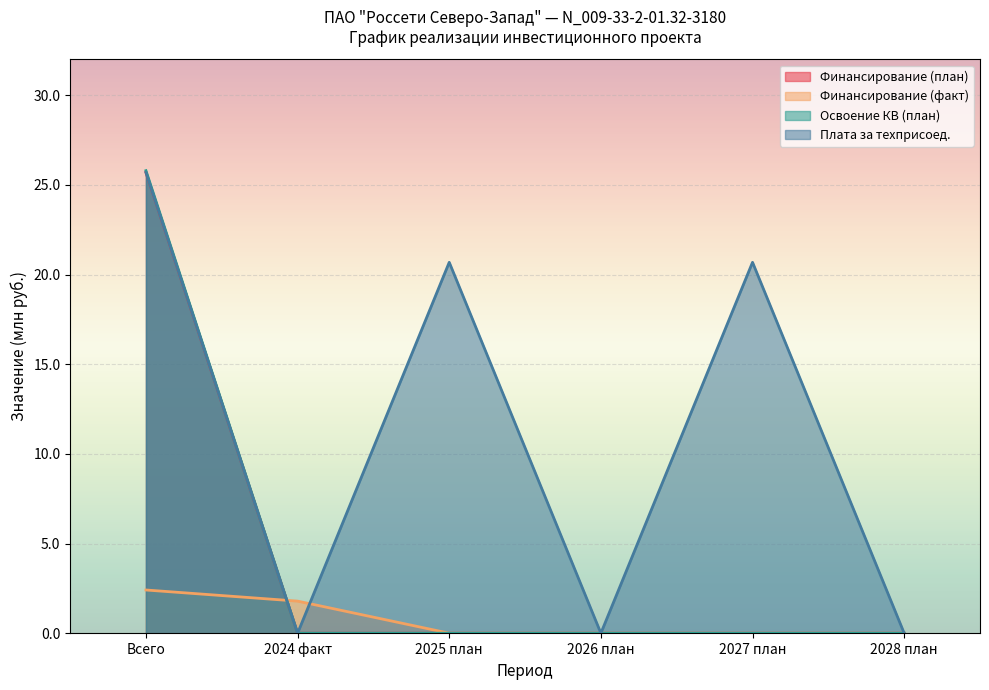

At which label is Финансирование (план) closest to 12?

2024 факт